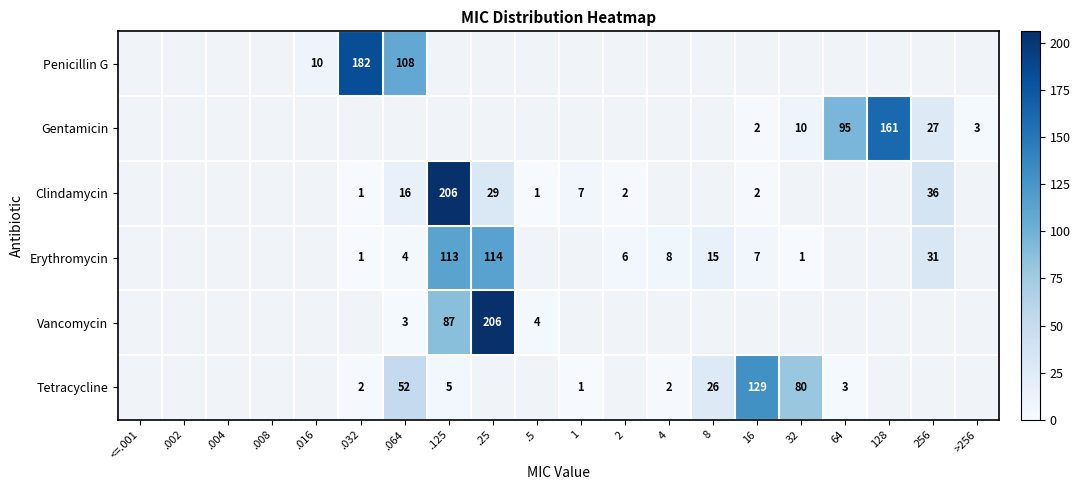

Is it true that Tetracycline equals 42 at 8?

False